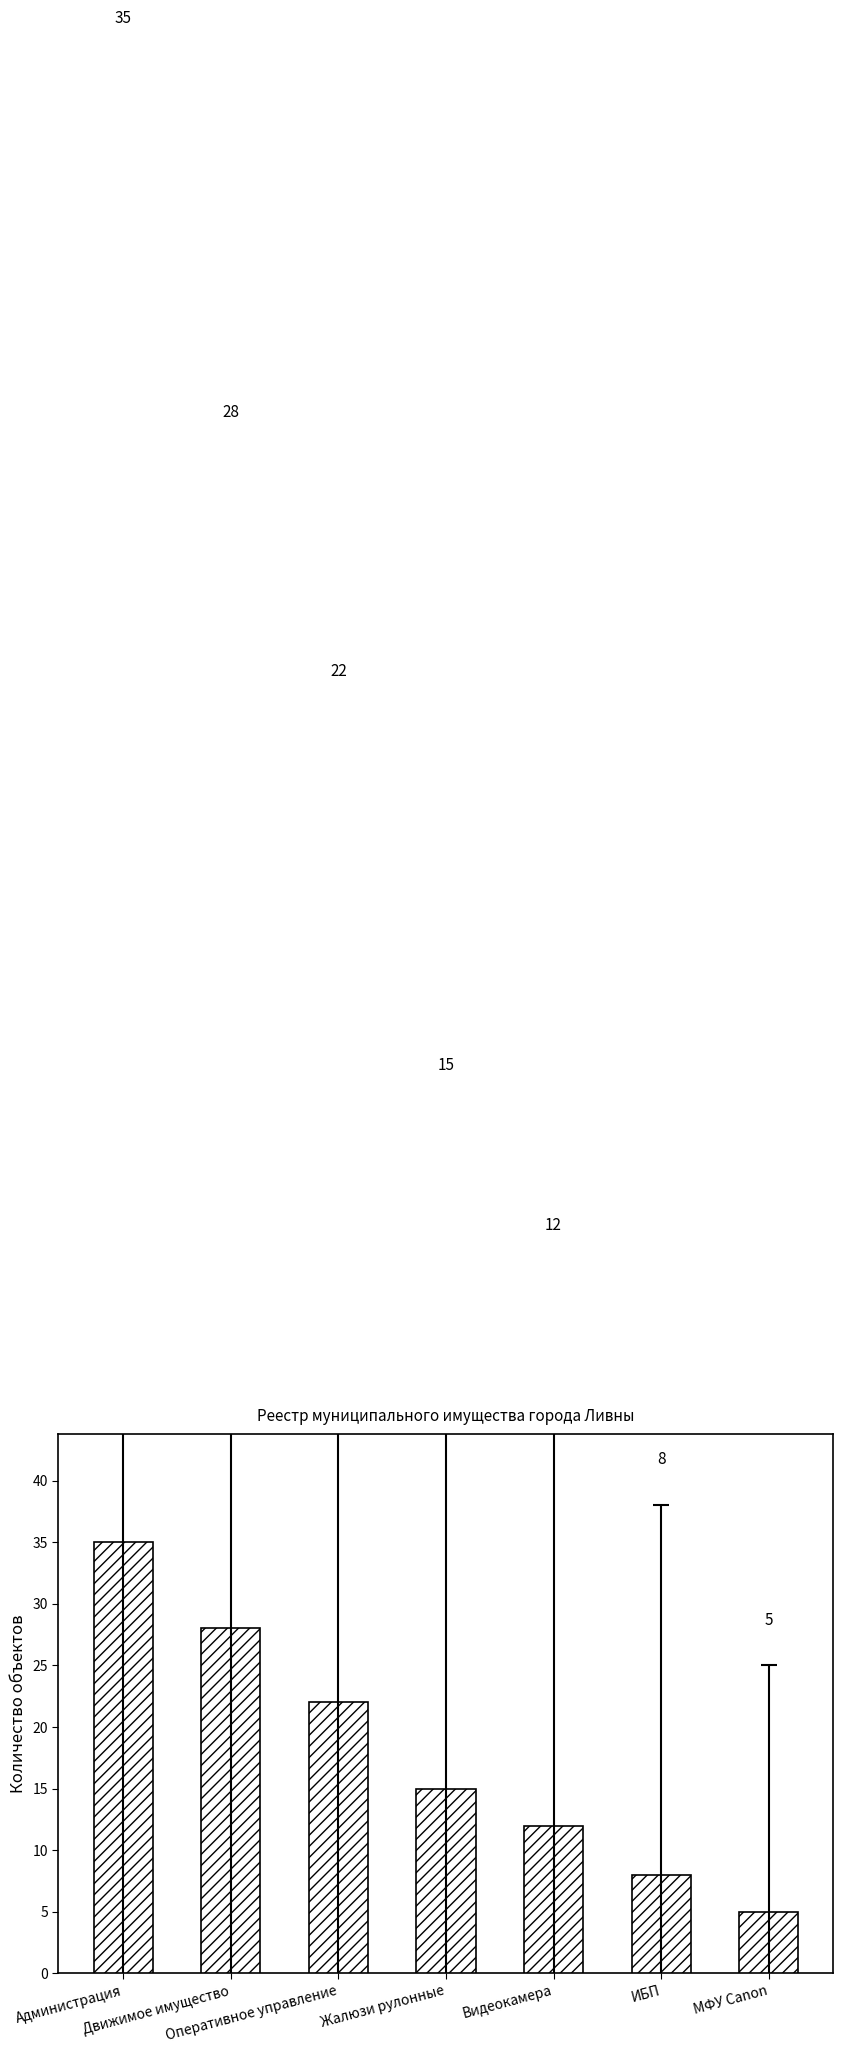

What is the greatest value displayed?

35